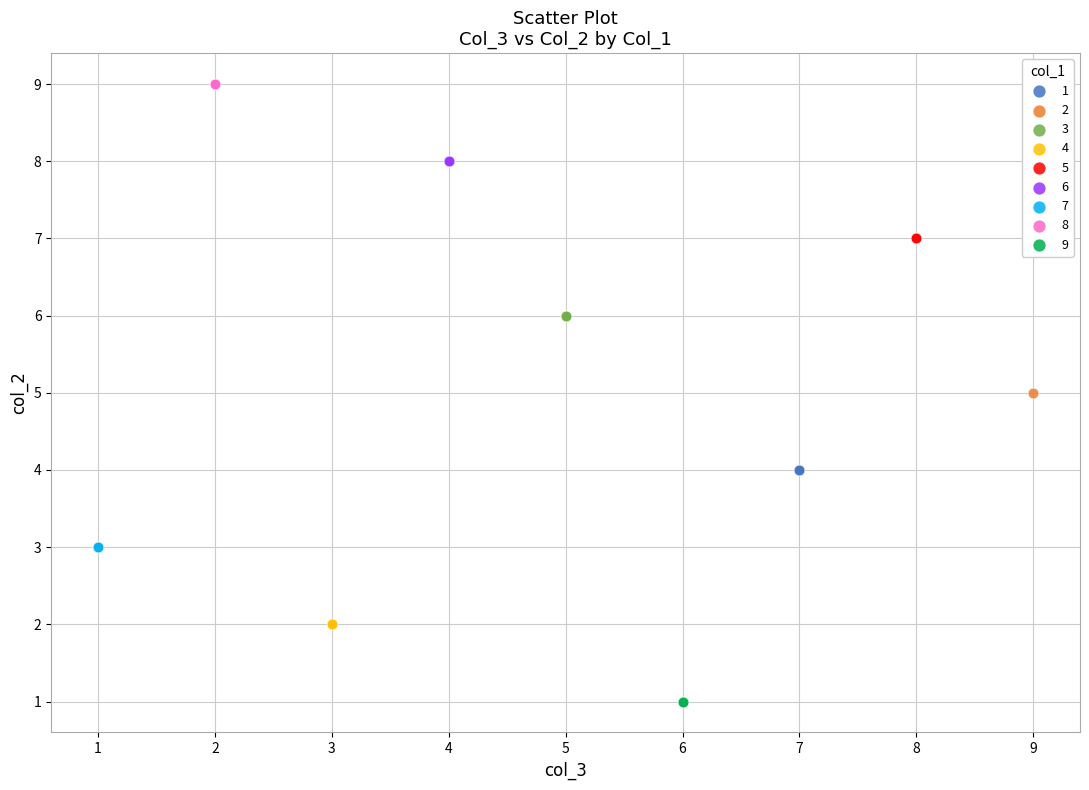

Which series reaches the minimum Y coordinate?

9